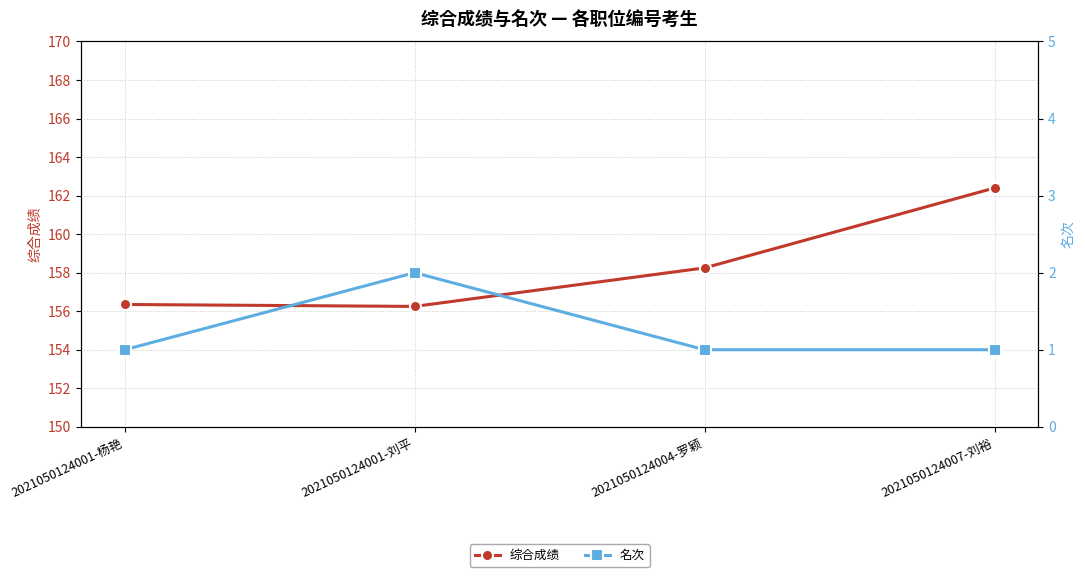

The 名次 series shows 1.4 at 2021050124007-刘裕. True or false?

False